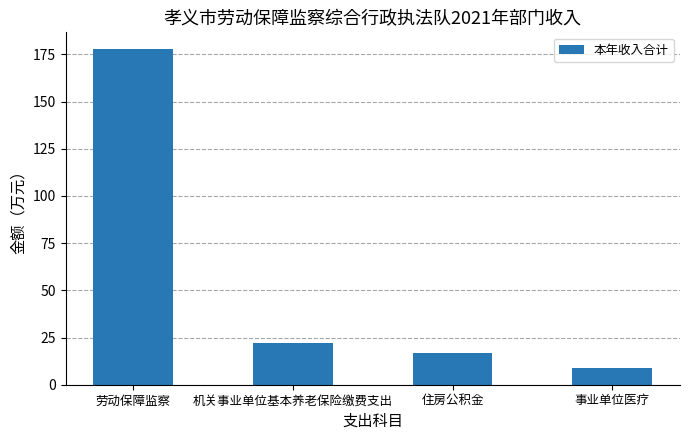

What is the difference between the maximum and minimum values?

168.7